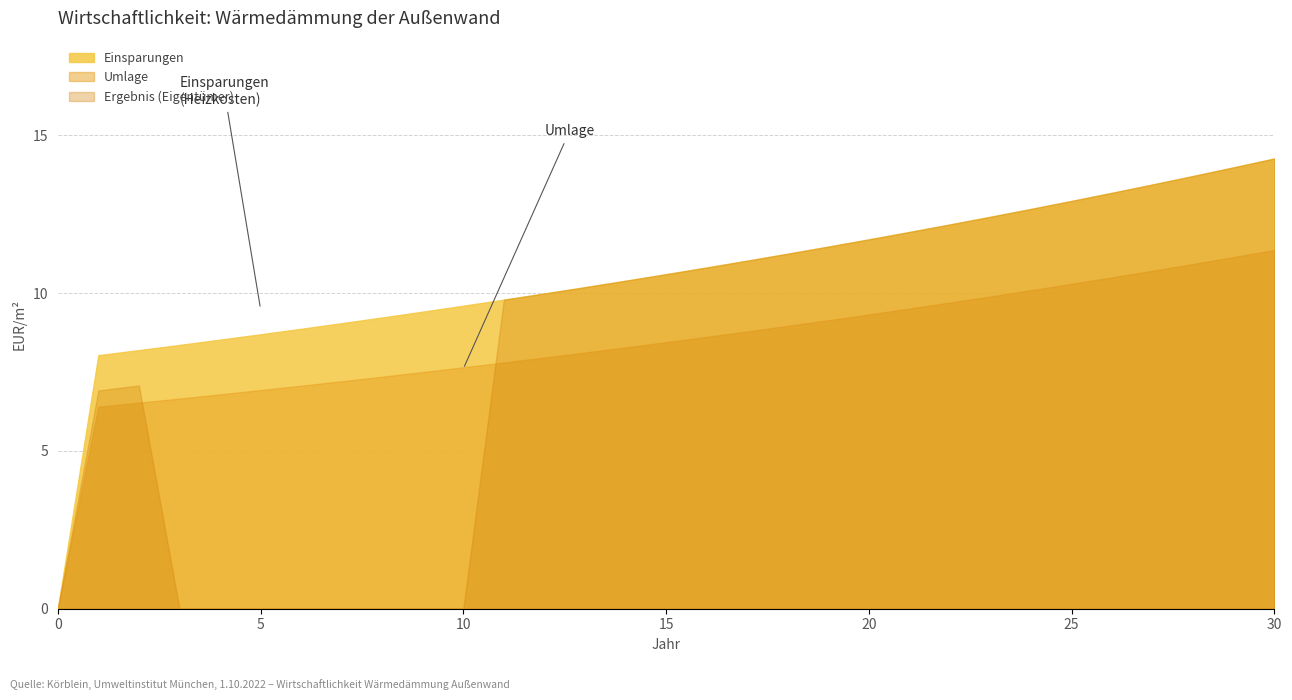

The value of Einsparungen at 19 is 3.3. True or false?

False